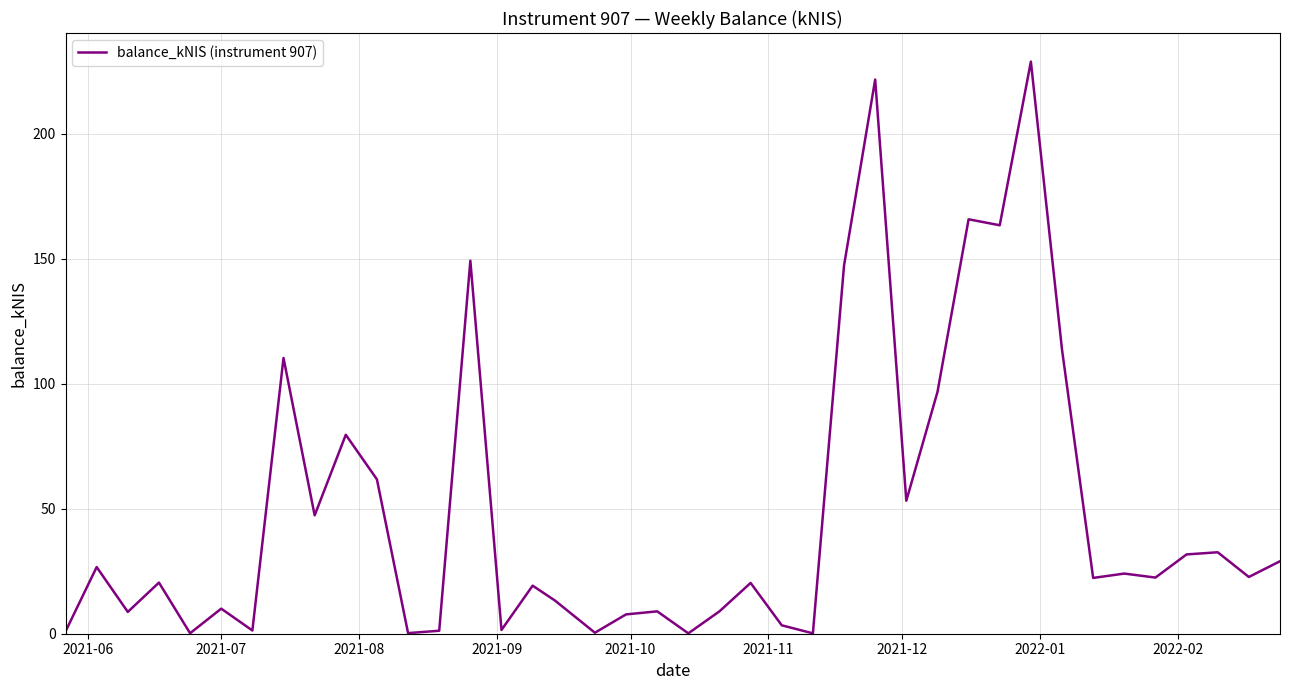

What is the difference between the maximum and minimum values?

228.7